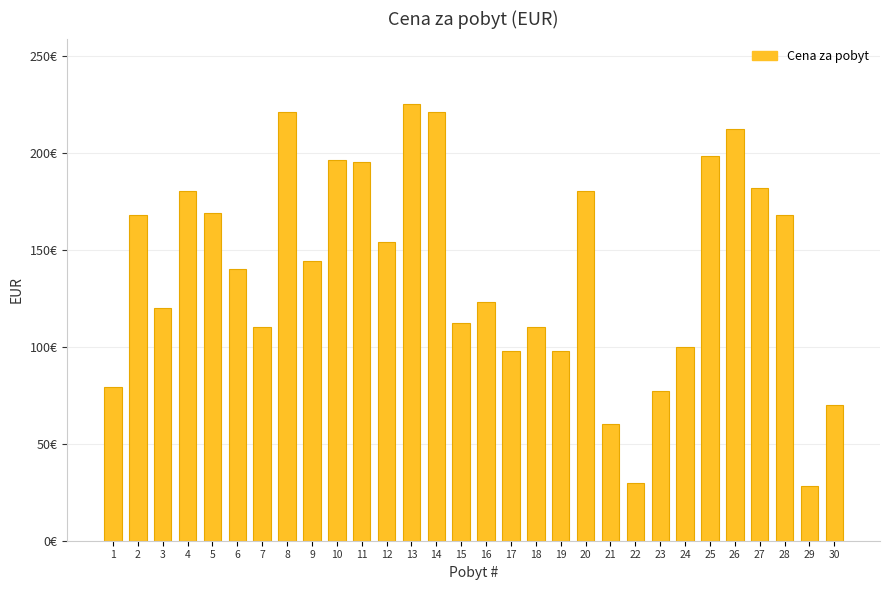

At which label does the data first exceed 144?

2